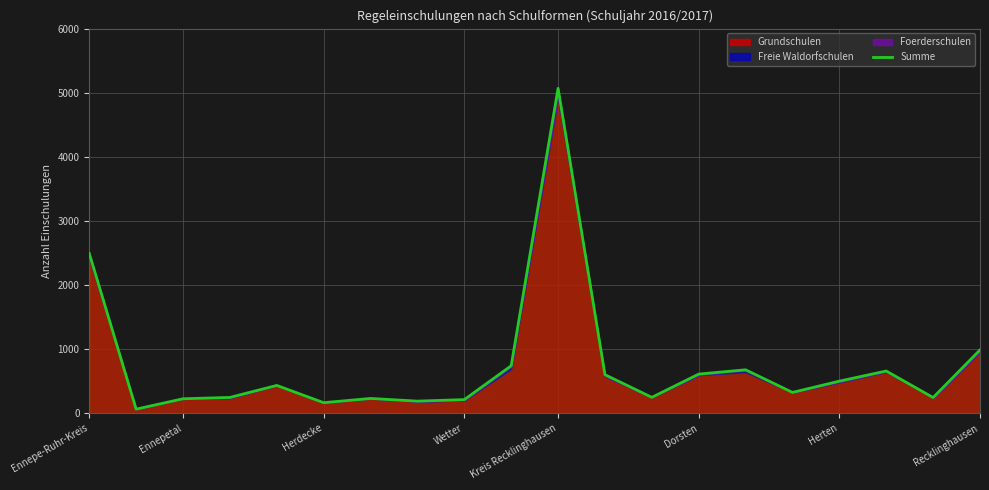

How many data points does each series have?

20